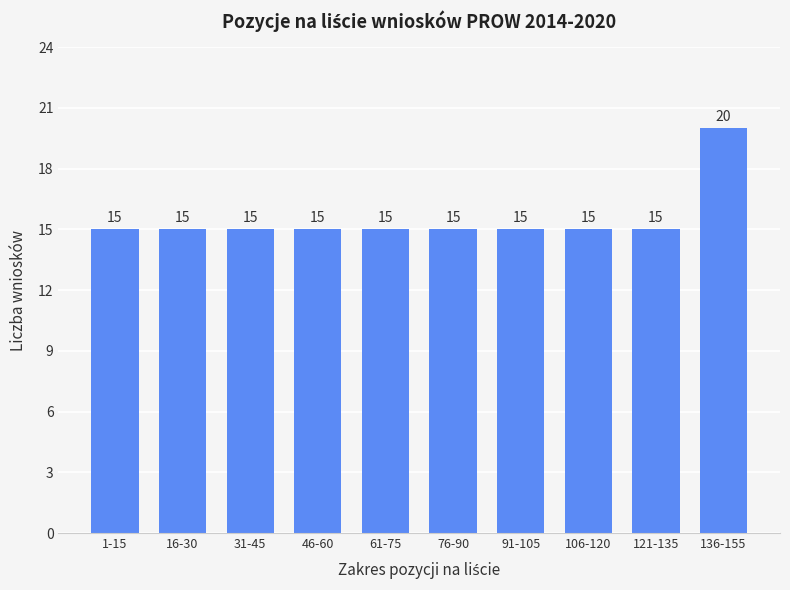

Reading left to right, list all the values displayed in this chart.

1-15=15	16-30=15	31-45=15	46-60=15	61-75=15	76-90=15	91-105=15	106-120=15	121-135=15	136-155=20